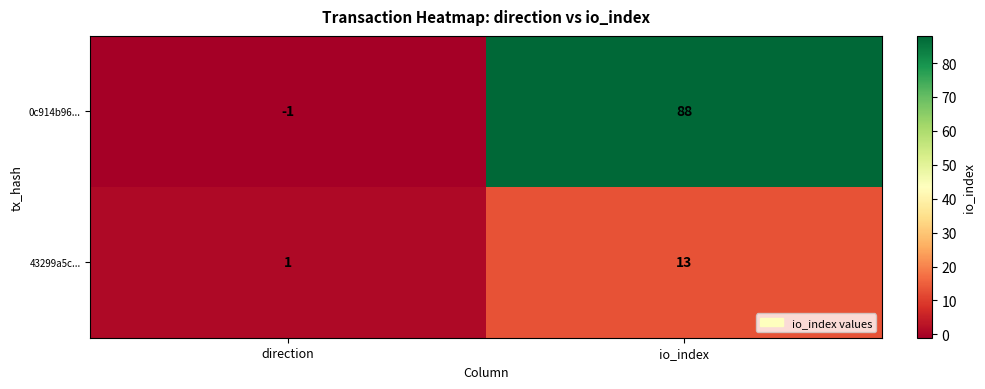

Reading right to left, extract all data points from this chart.

0c914b96...: 88	-1
43299a5c...: 13	1